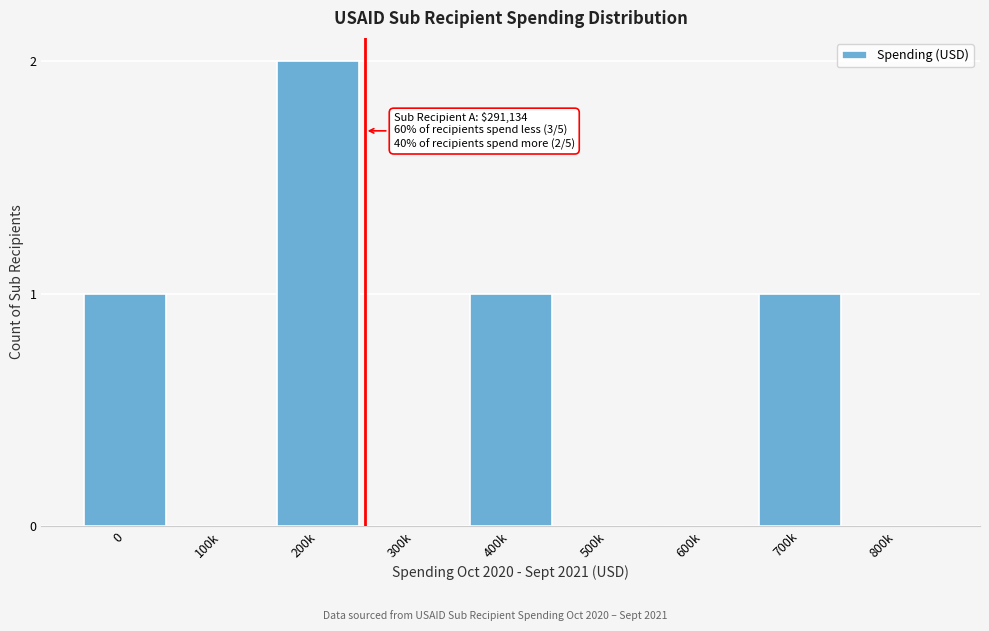

Reading right to left, what are all the values shown in this chart?

800k=0	700k=1	600k=0	500k=0	400k=1	300k=0	200k=2	100k=0	0=1